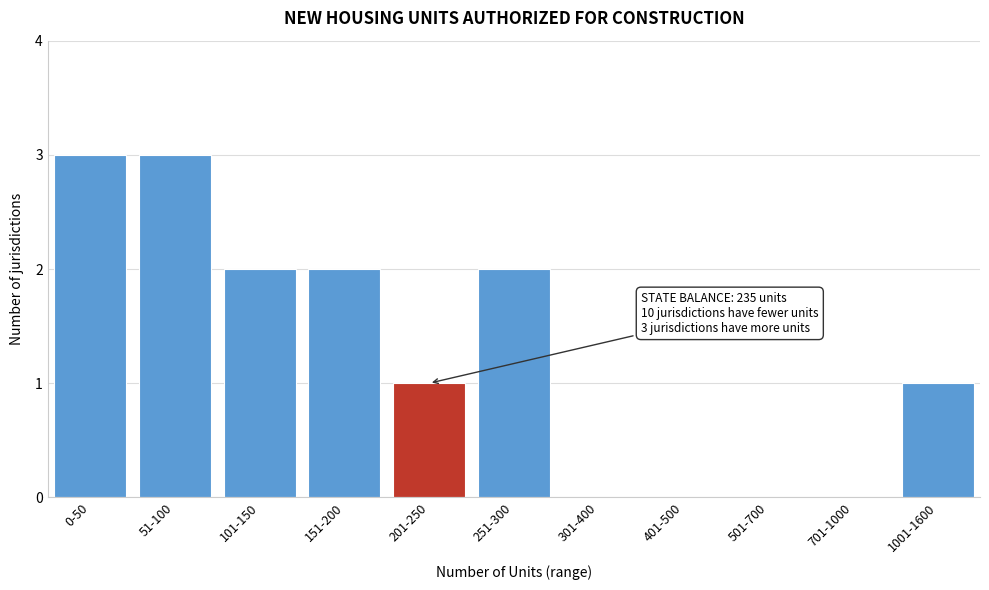

Reading right to left, transcribe all the data shown in this chart.

1001-1600=1	701-1000=0	501-700=0	401-500=0	301-400=0	251-300=2	201-250=1	151-200=2	101-150=2	51-100=3	0-50=3